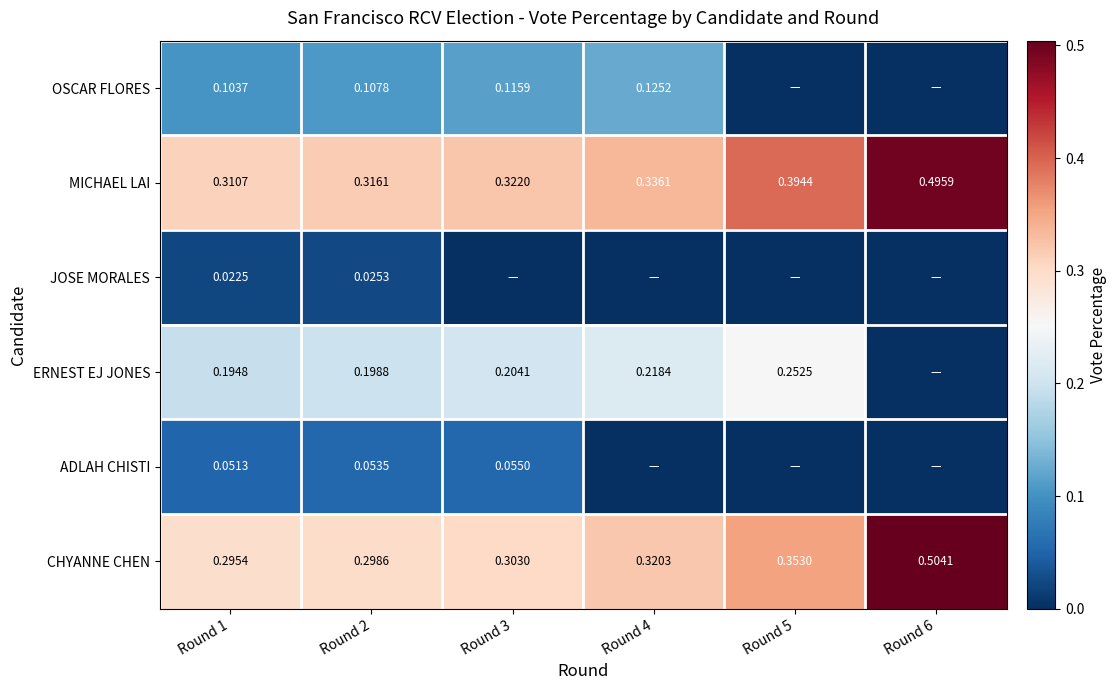

At Round 1, list the series in order from largest to smallest.

MICHAEL LAI, CHYANNE CHEN, ERNEST EJ JONES, OSCAR FLORES, ADLAH CHISTI, JOSE MORALES